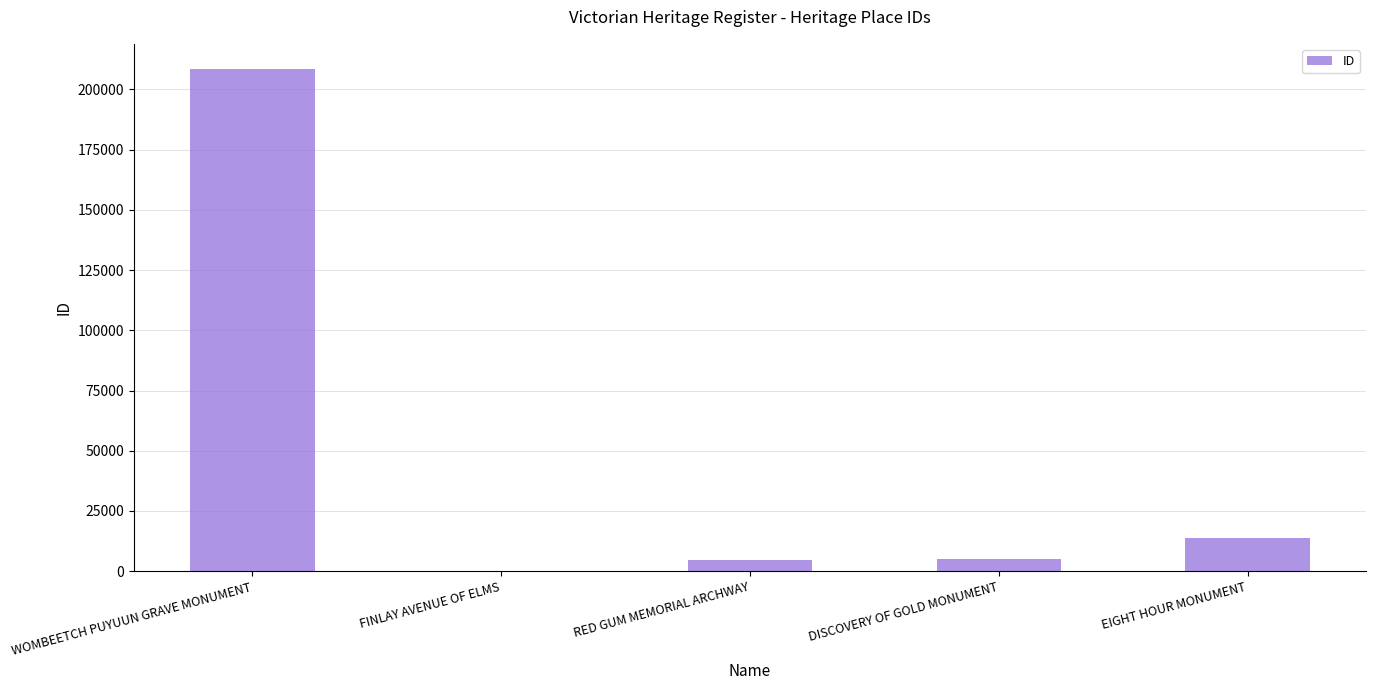

How many distinct data groups are displayed?

1